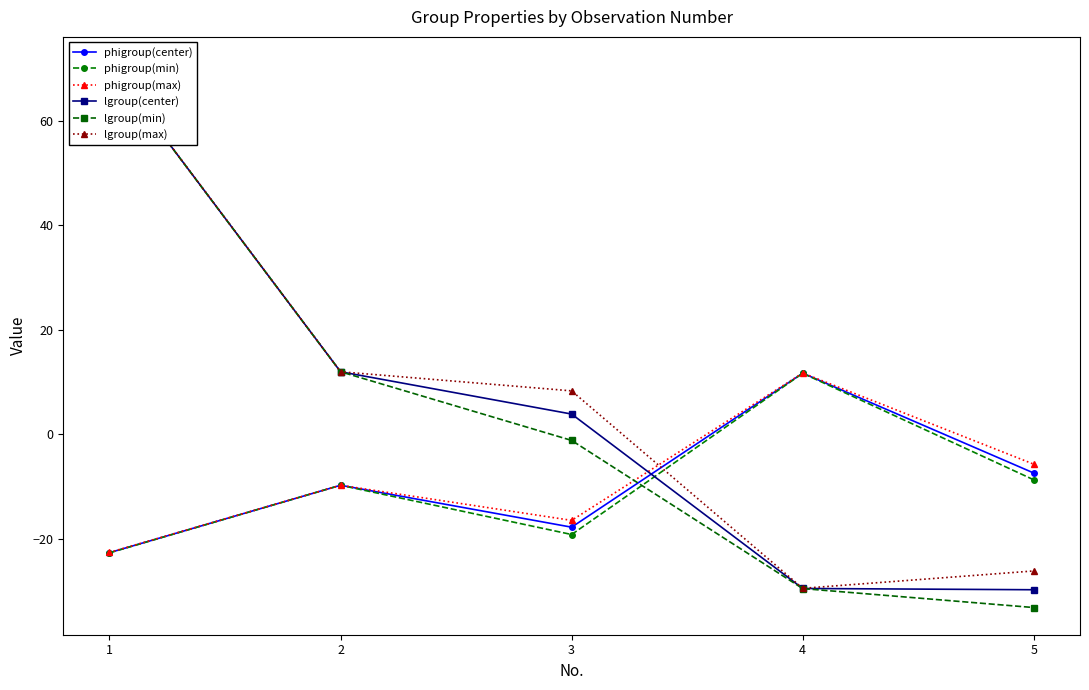

What is the total value across all series at 2?

6.6